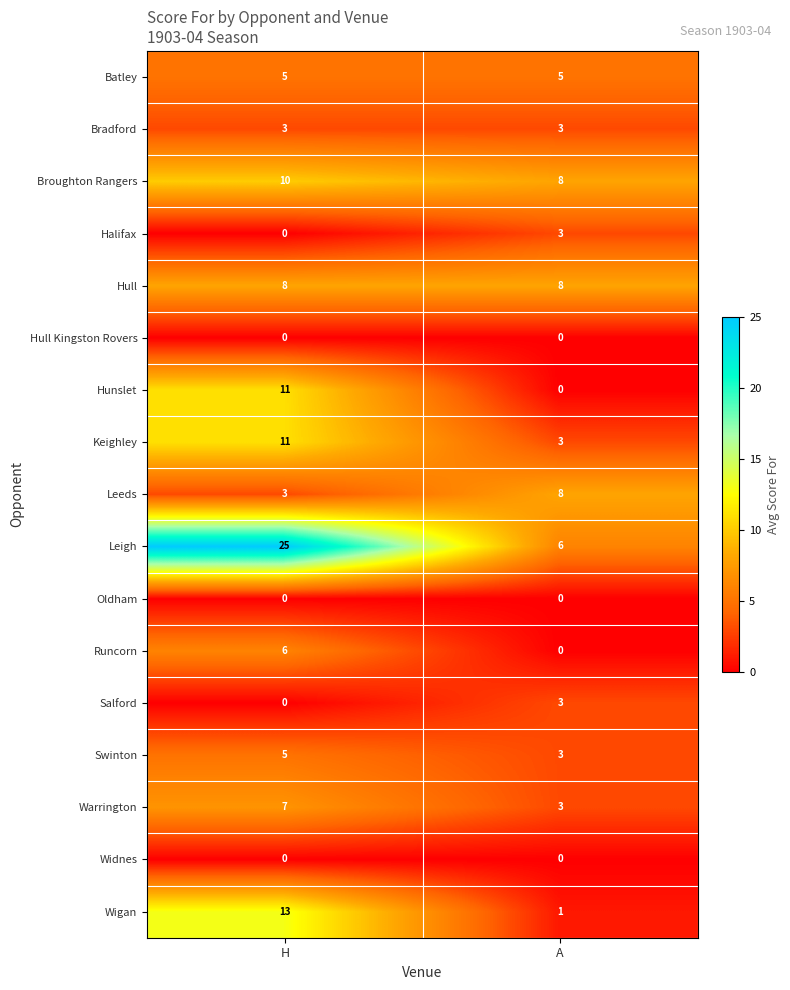

The Broughton Rangers series shows 10 at H. True or false?

True